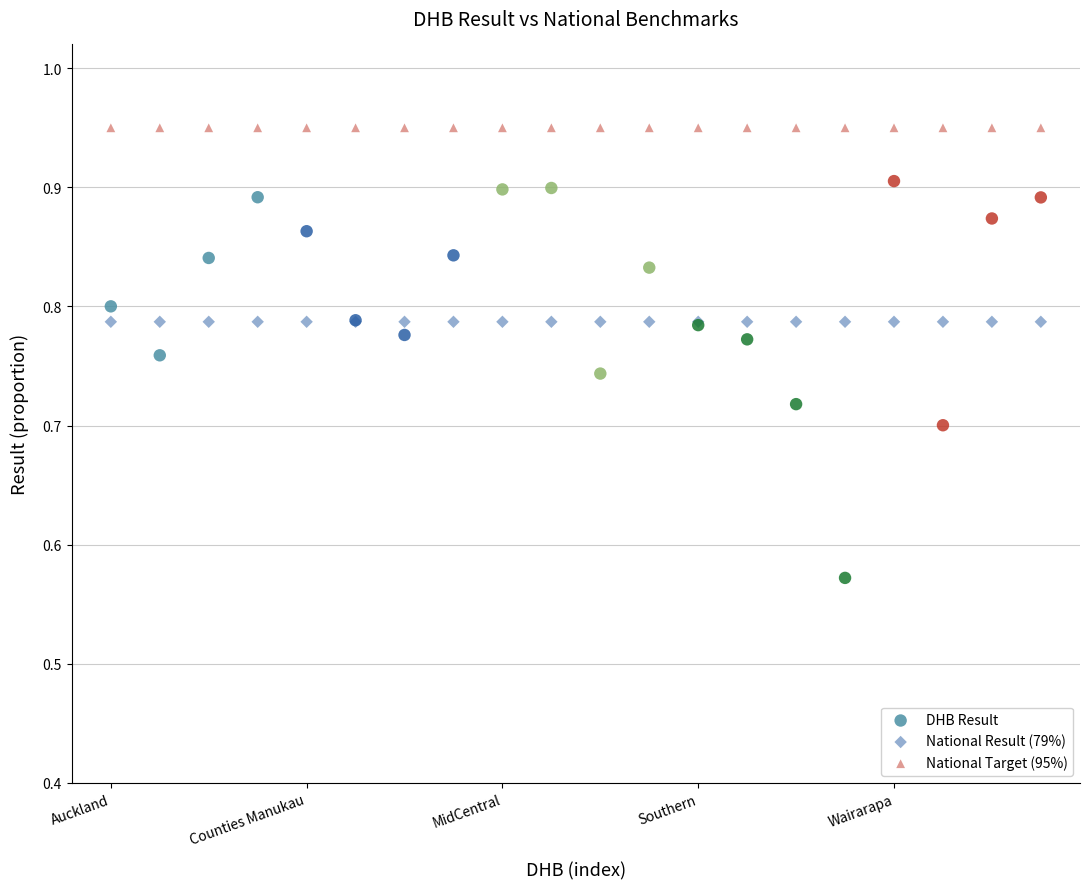

Which series contains the lowest Y value?

DHB Result